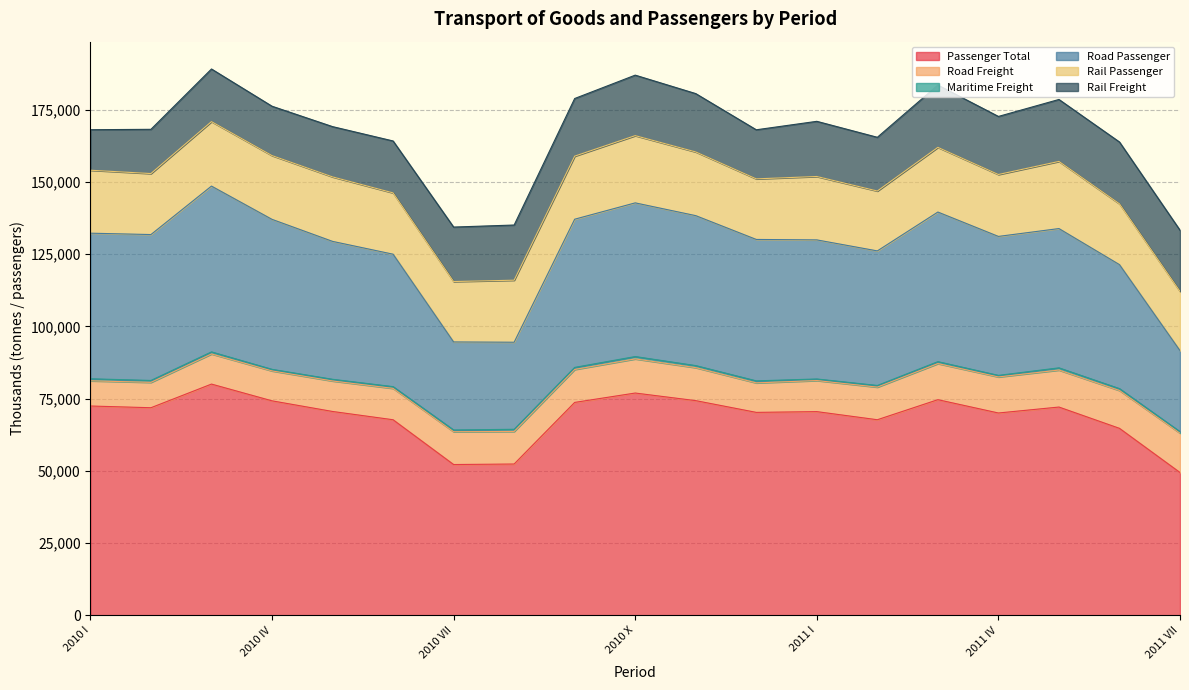

What is the label of the 5th point from the left?

2010 V